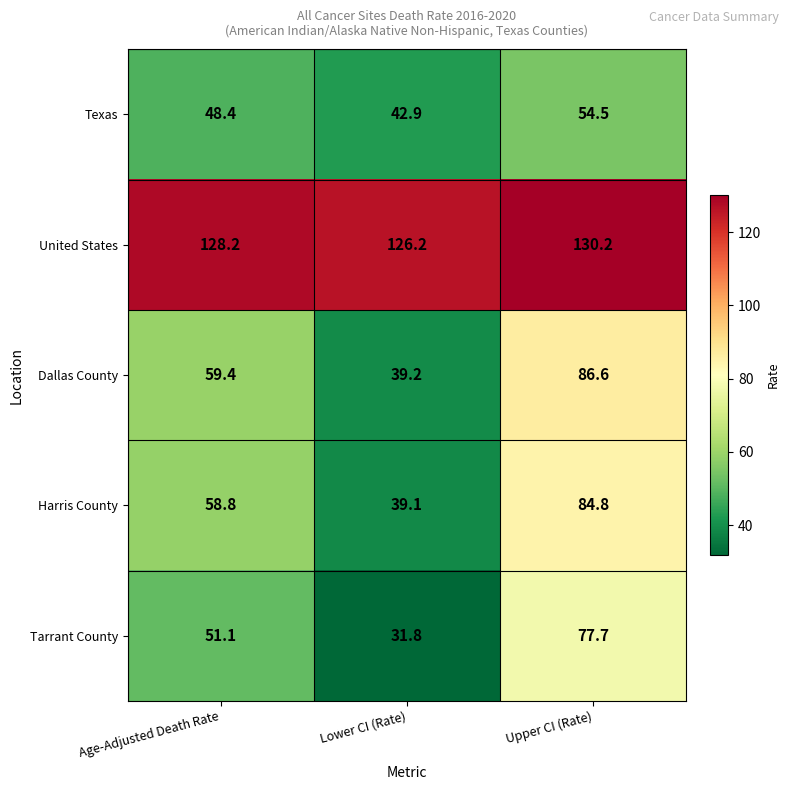

How many categories are shown in the chart?

3